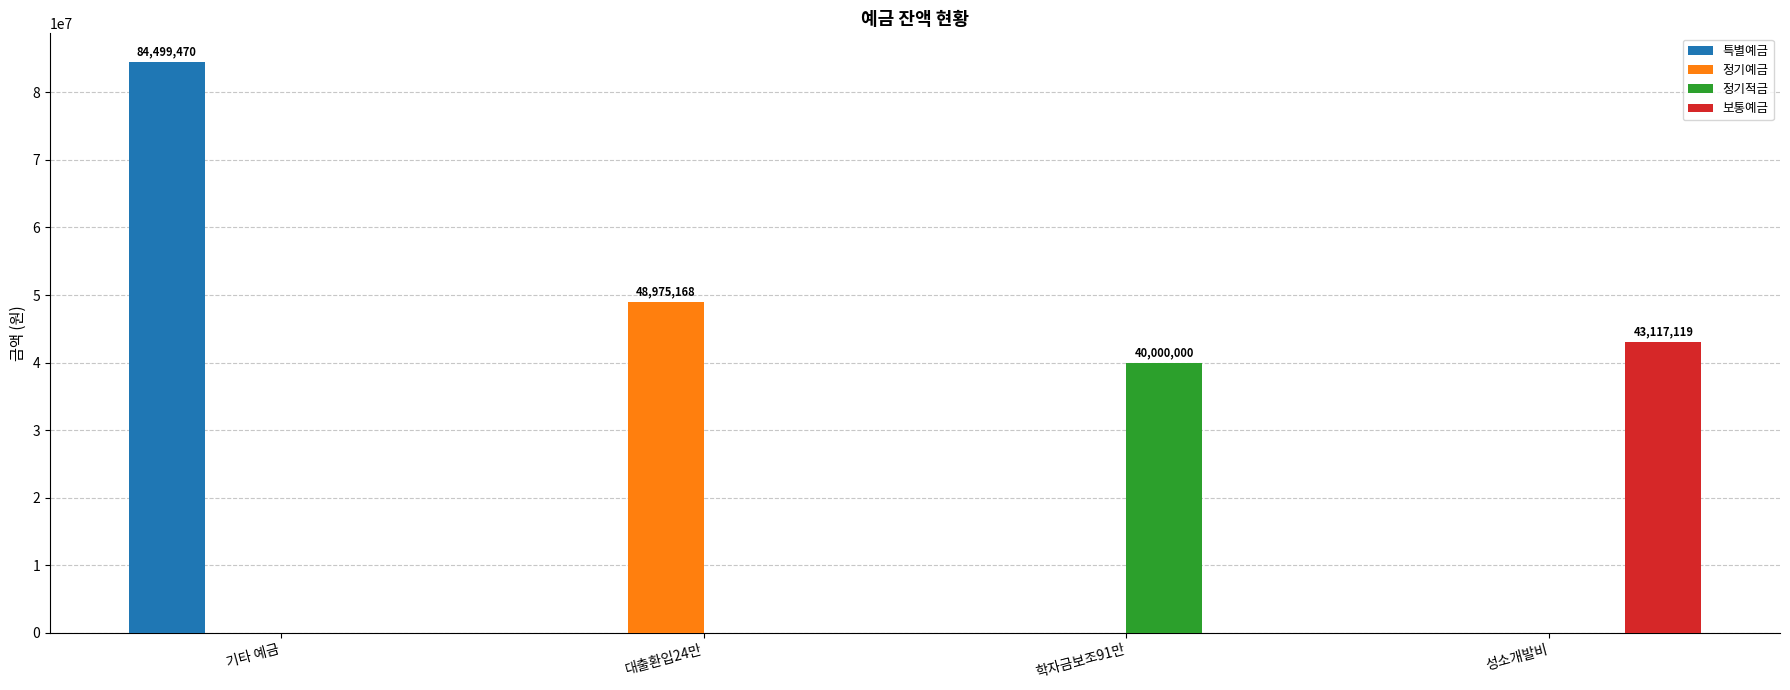

Are the bars grouped side by side (vs. stacked)?

Yes